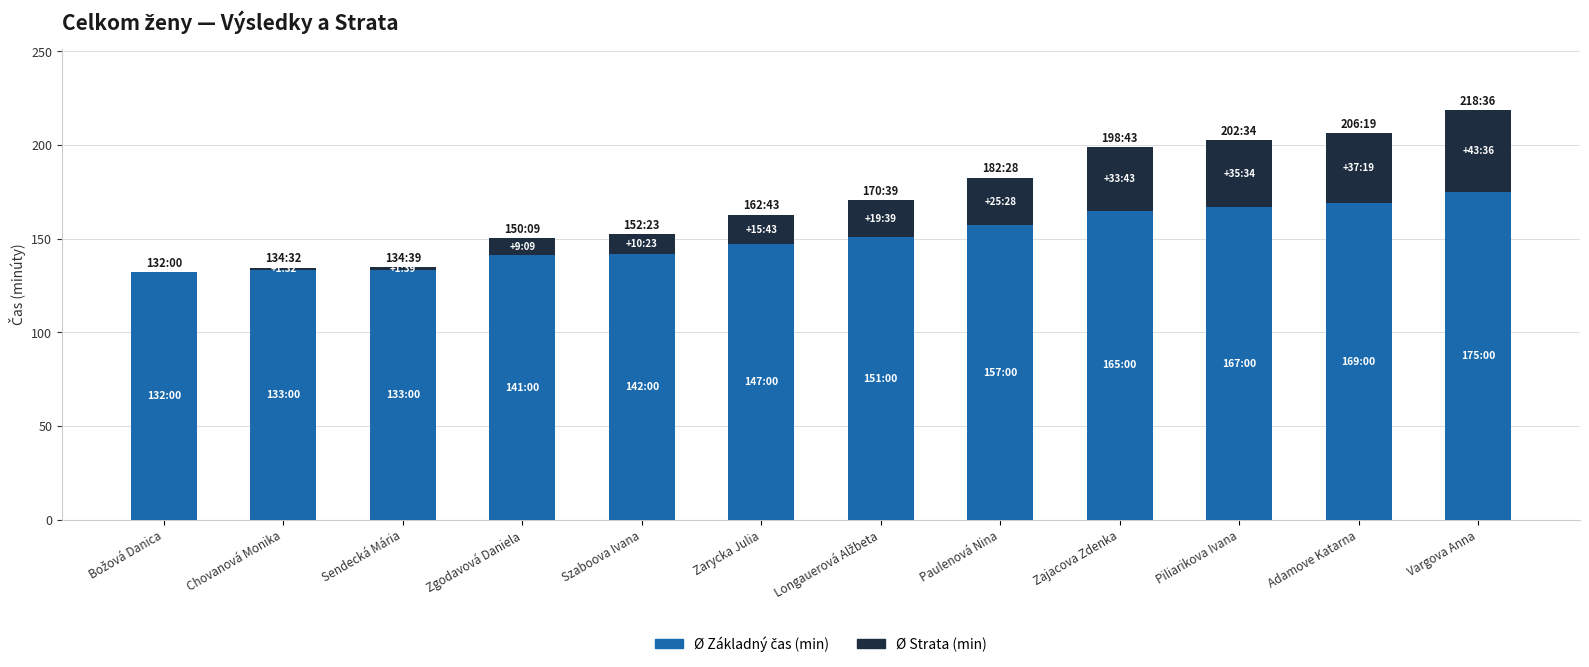

At which category is the sum across all series the highest?

Vargova Anna